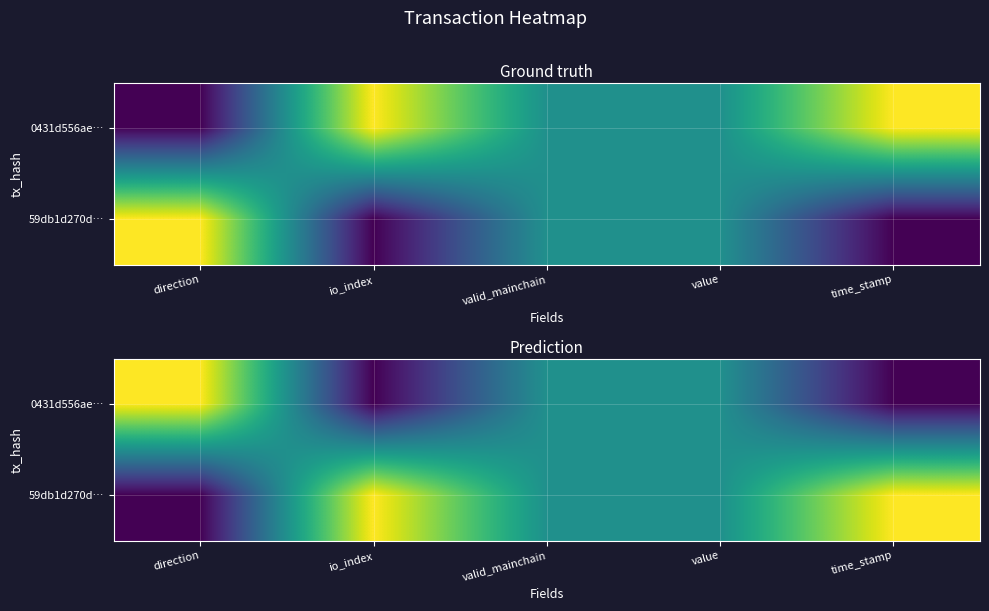

What is the difference between the maximum and minimum values in the 0431d556ae… series?

1.0